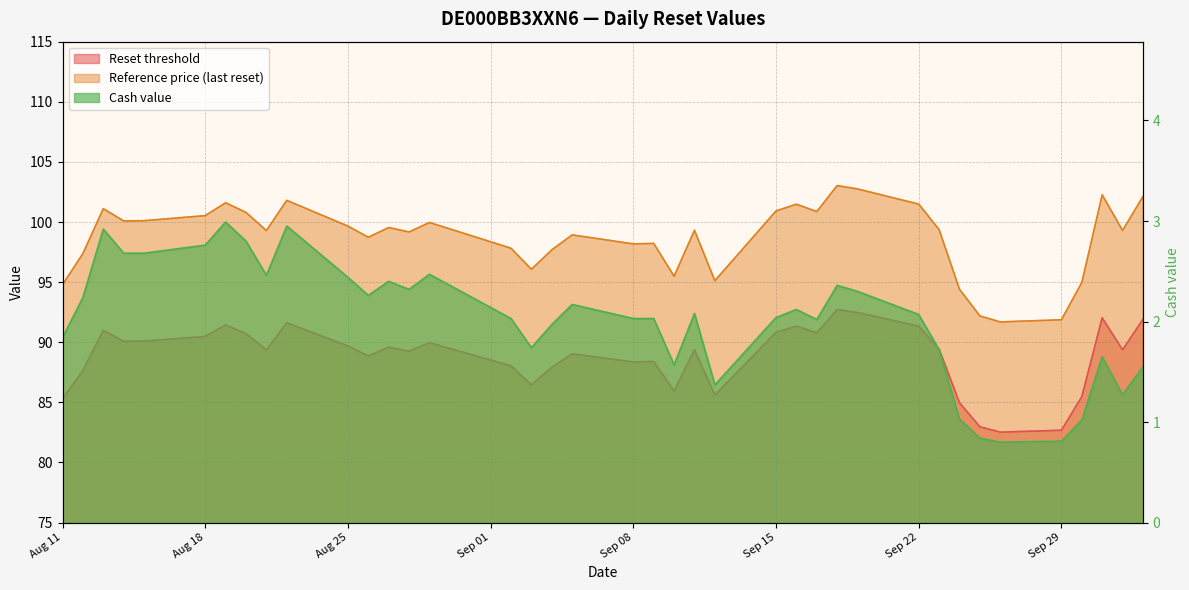

How many values in the Reset threshold series are below 89?

15